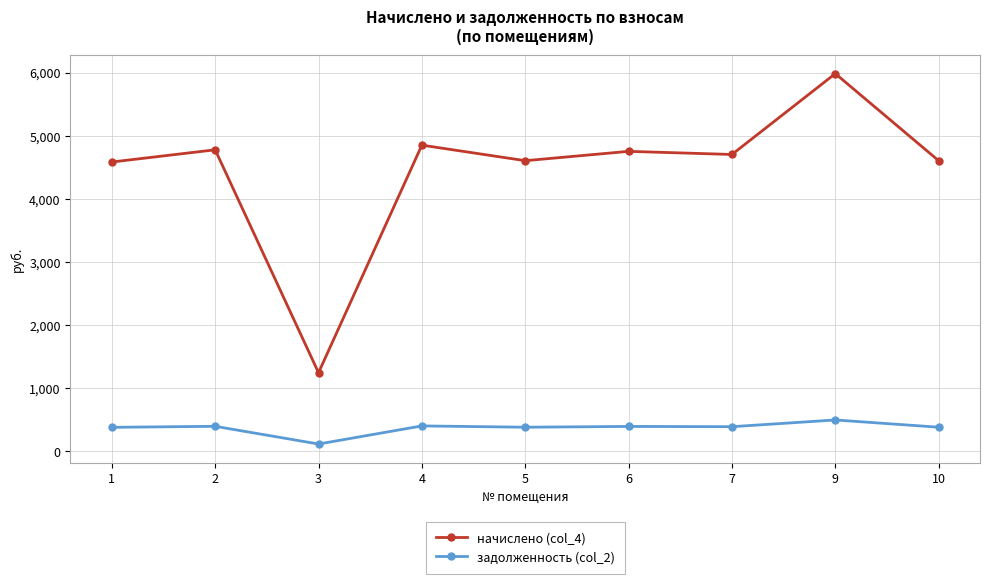

What is the lowest value of the задолженность (col_2) series?

117.7